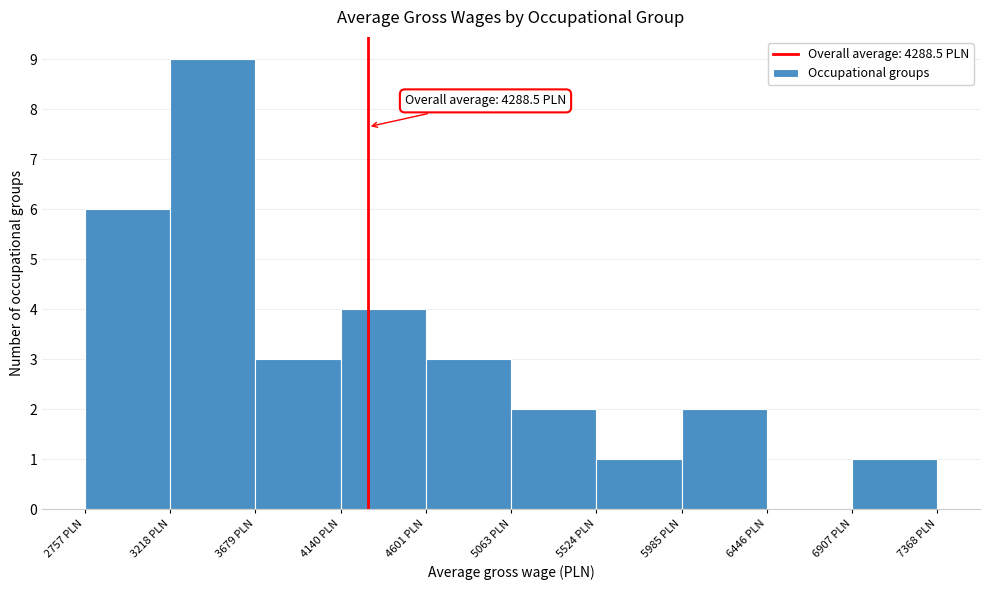

Over which range of the x-axis is the bar tallest?

3200 to 3700